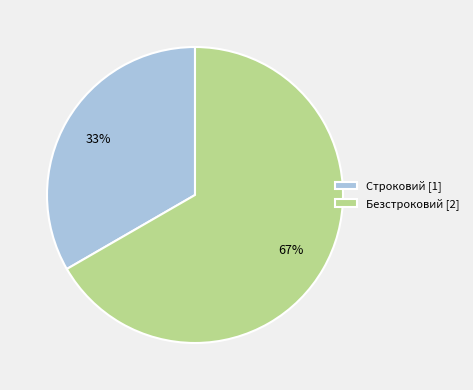

To the nearest percent, what portion does Безстроковий represent?

67%